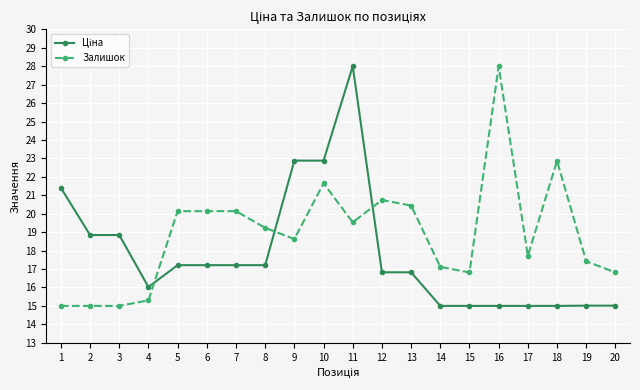

Is it true that Залишок equals 33.2 at 18?

False